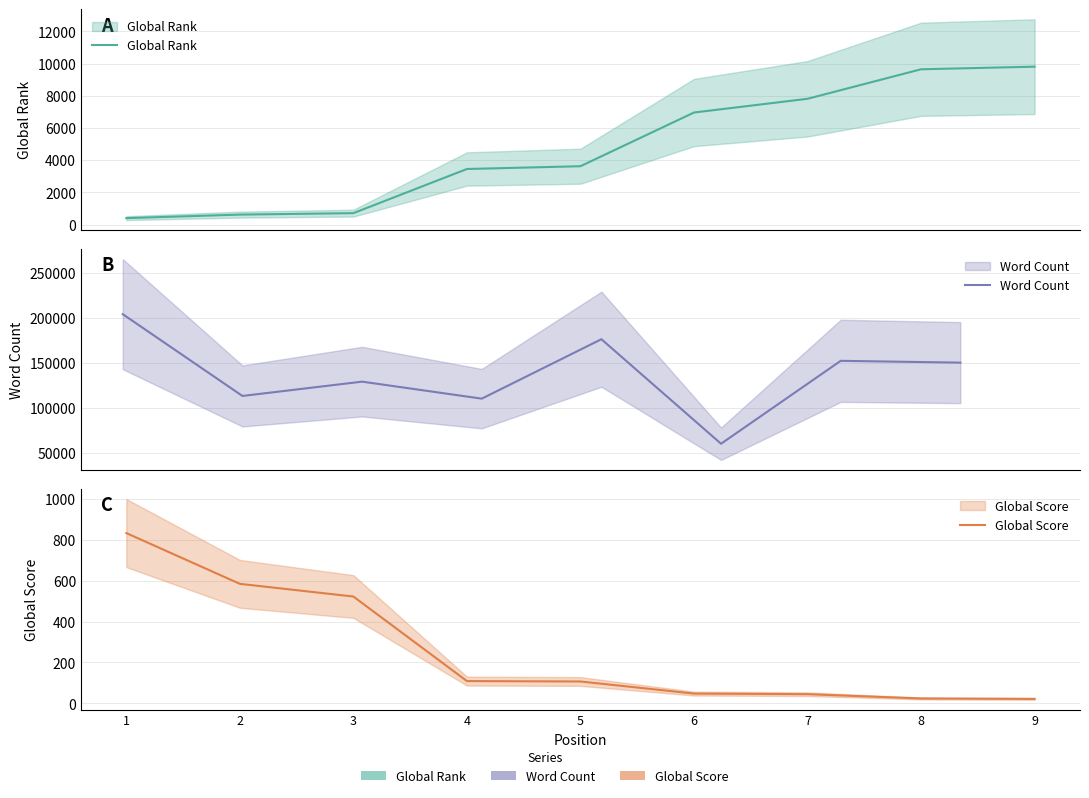

True or false: Word Count and Global Score cross at least once.

False